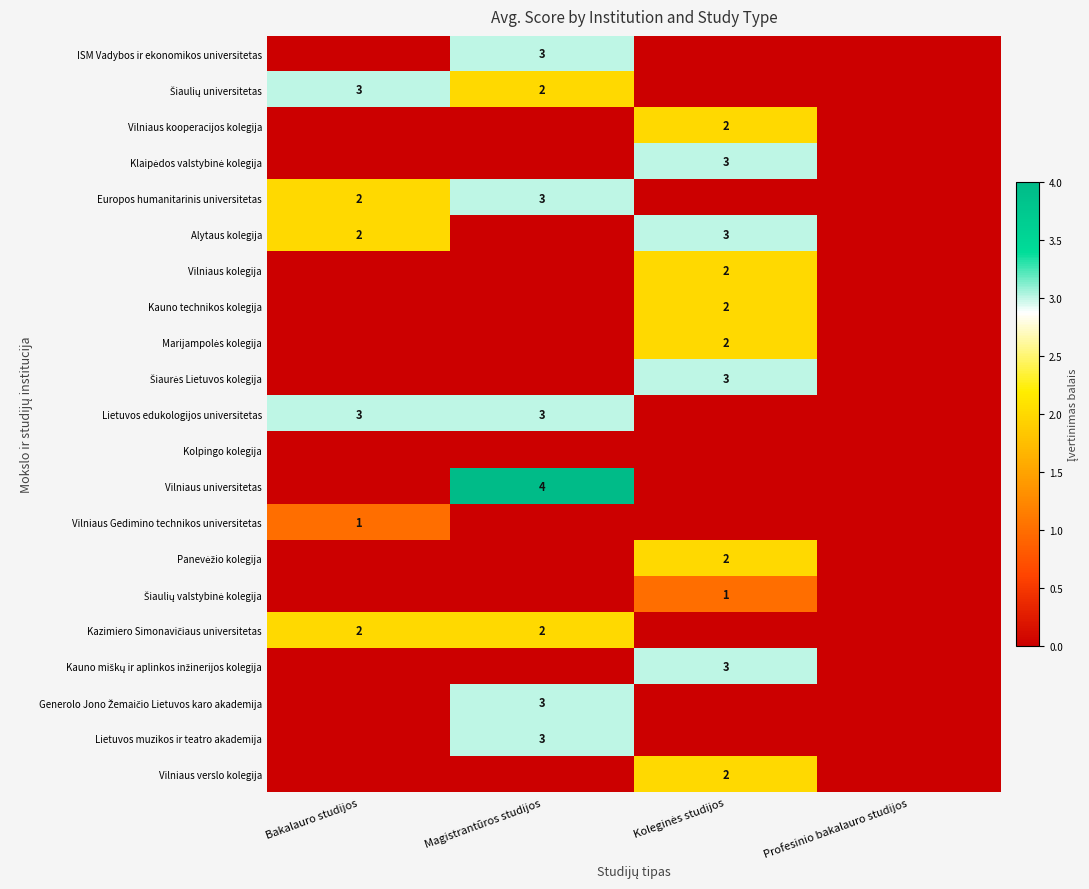

Which category has the lowest value across all series?

Bakalauro studijos